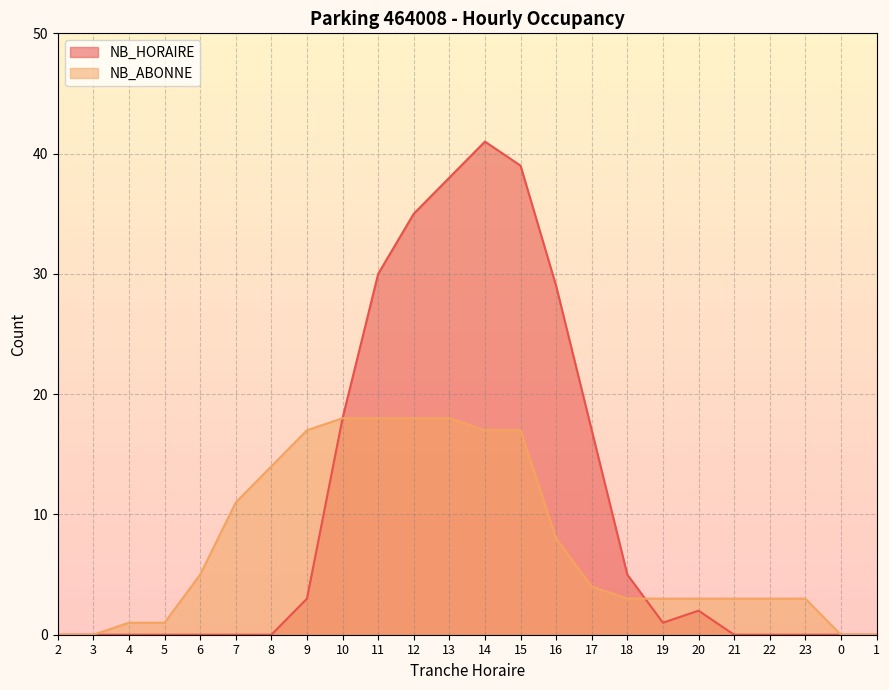

List the series in order of their overall mean, highest first.

NB_HORAIRE, NB_ABONNE